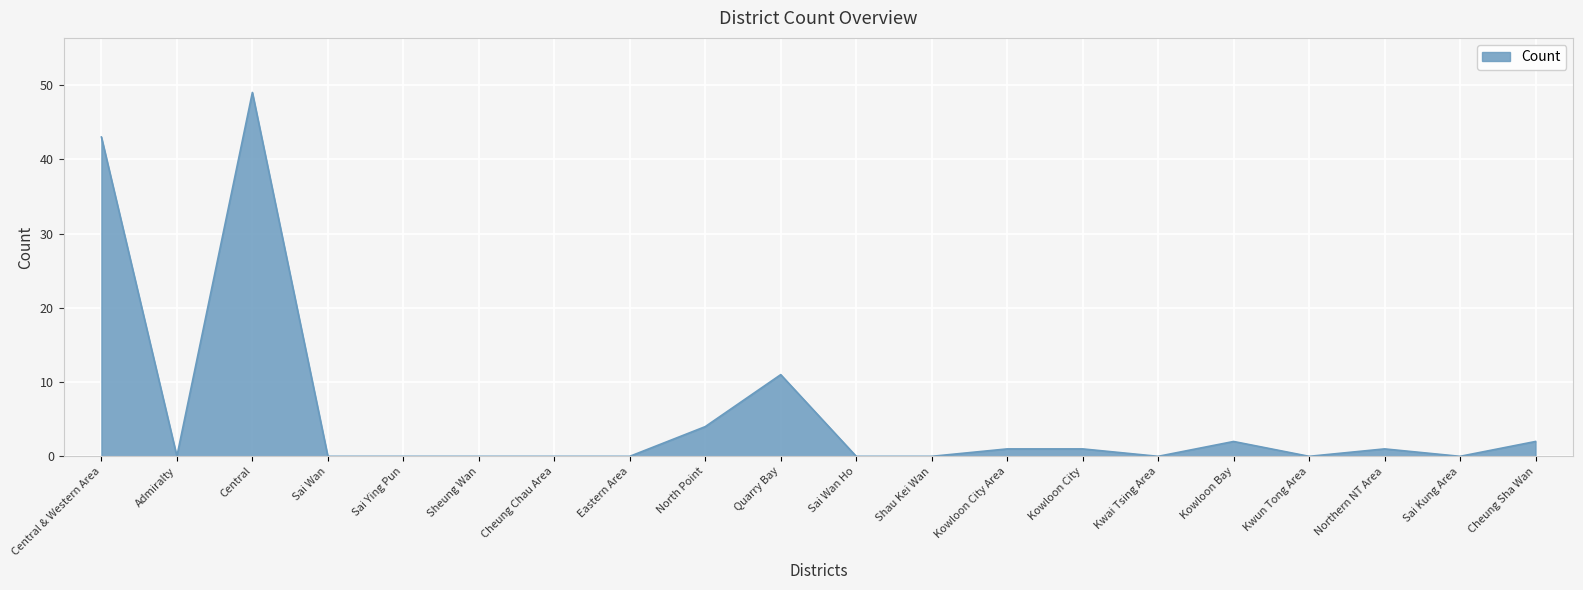

At which label is the value closest to 24?

Quarry Bay